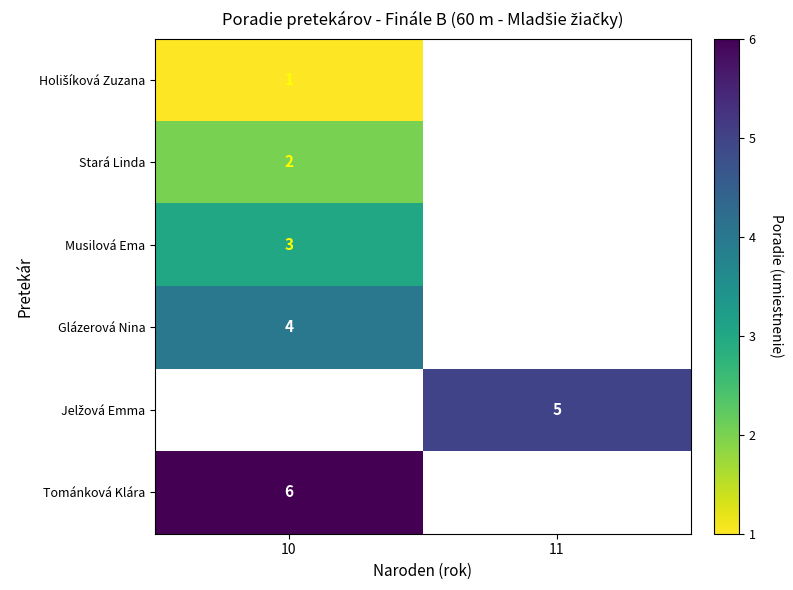

True or false: Glázerová Nina has a value of 3 at 10.

False